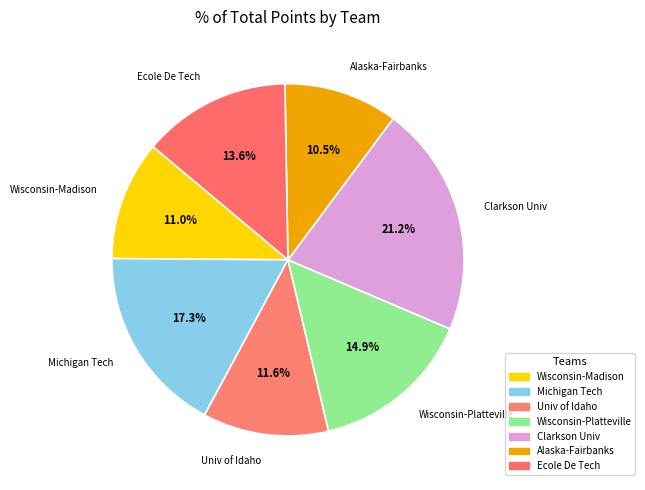

Which slice is the largest?

#12Clarkson University